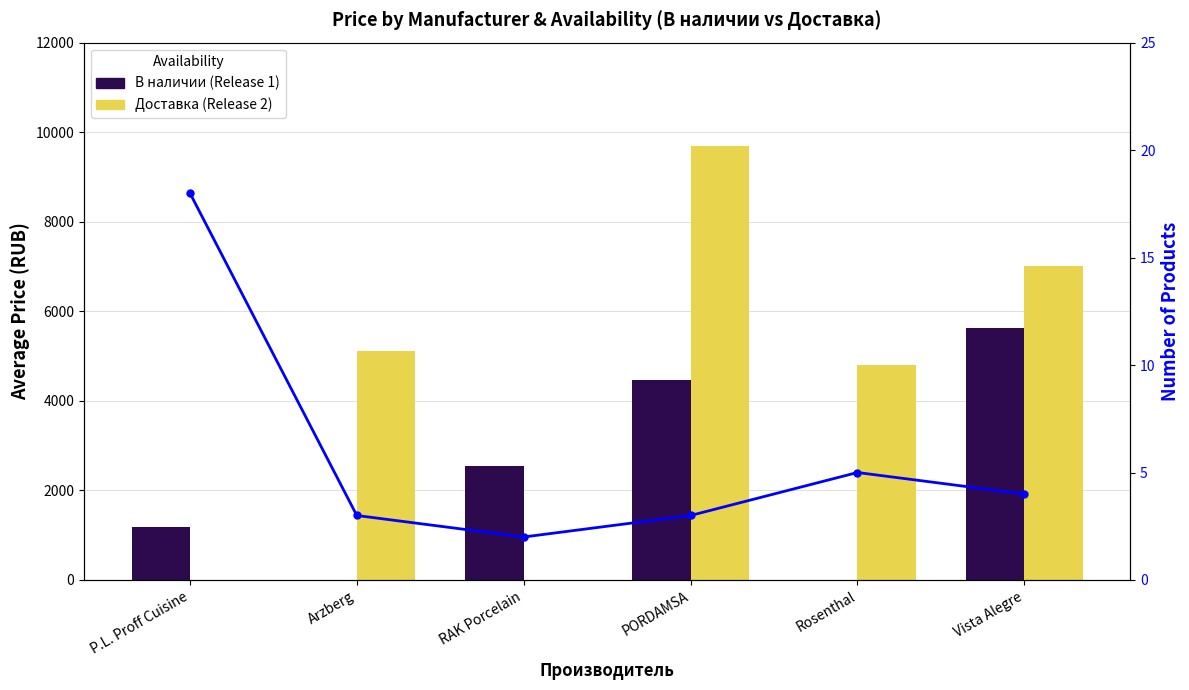

Is the value of Доставка (Release 2) at Arzberg greater than the value of Total count at P.L. Proff Cuisine?

Yes